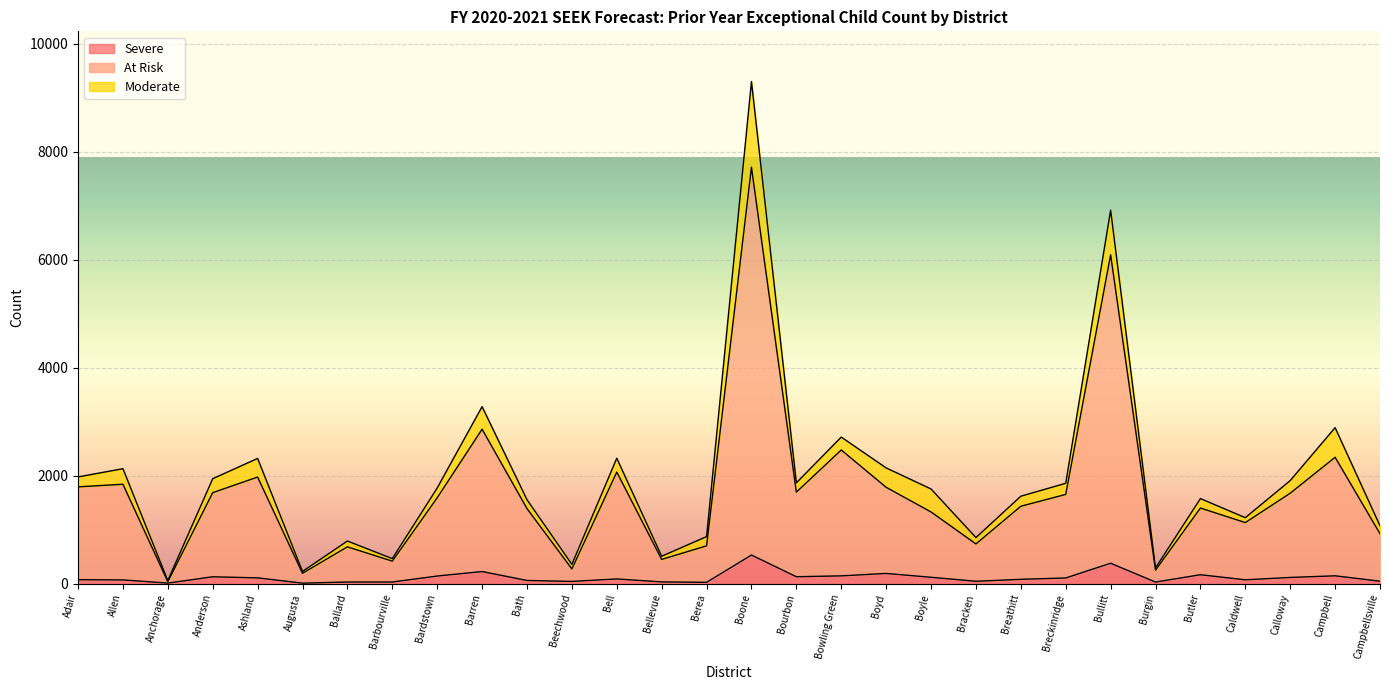

True or false: At Risk has a value of 1439.8 at Bullitt.

False